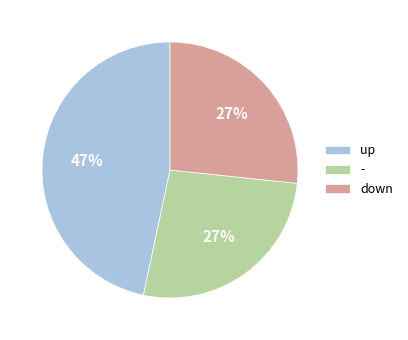

What is the ratio of the value at down to the value at up?

0.6